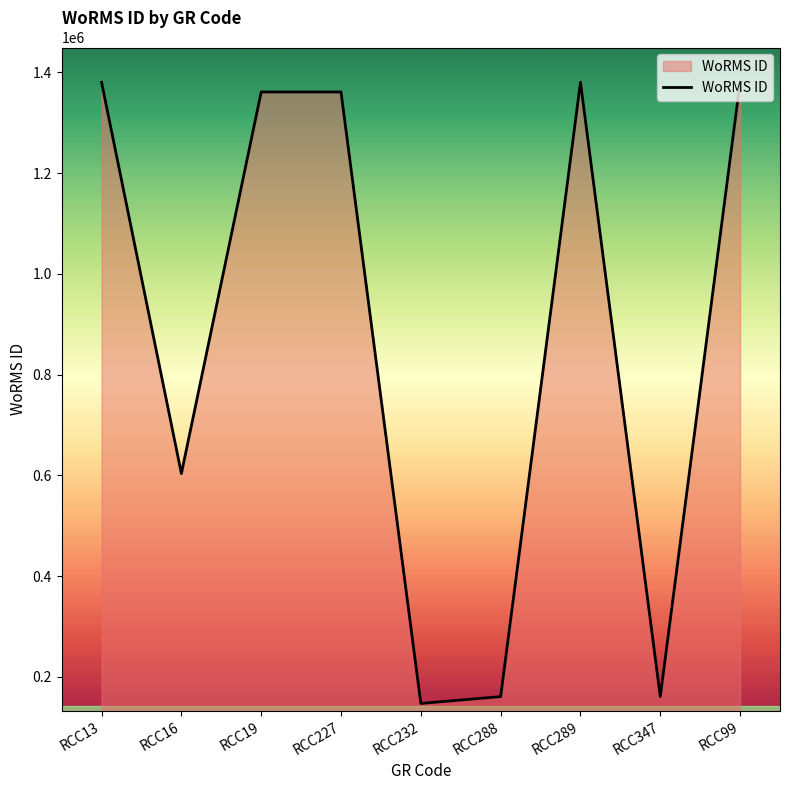

At which category does the chart reach its minimum across all series?

RCC232